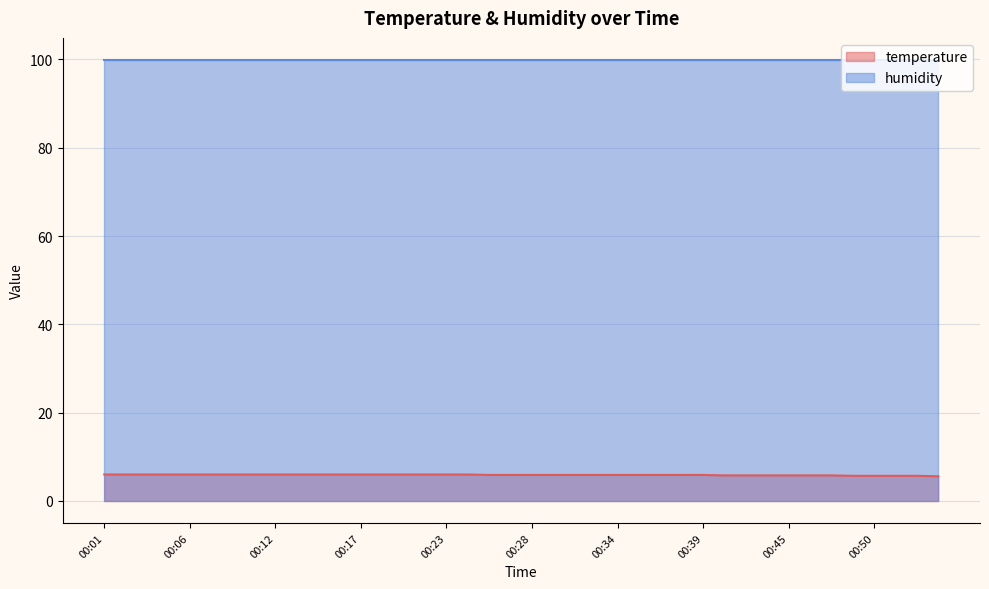

How many series are shown in this chart?

2